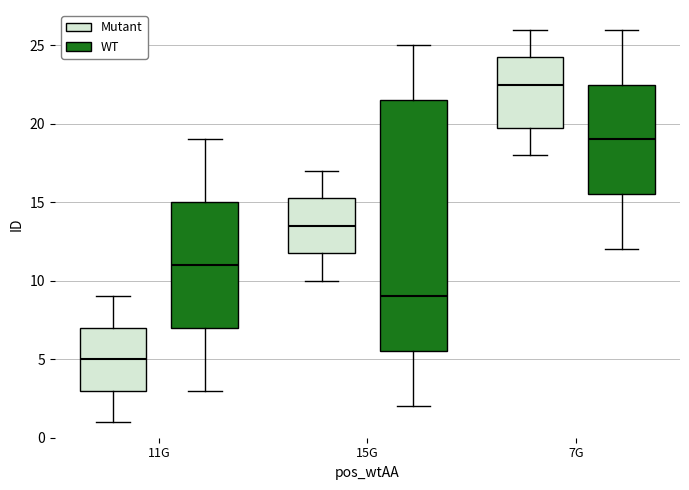

Reading left to right, transcribe this box plot: for each box, give where its median line is, the range the box spans, and where its two whiskers end, as read against the y-axis. The values are not printed on the chart, so give them approximately, as read against the axis.

11G (Mutant): median 5.0, box 3.0 to 7.0, whiskers 1.0 to 9.0
11G (WT): median 11.0, box 7.0 to 15.0, whiskers 3.0 to 19.0
15G (Mutant): median 13.5, box 12.0 to 15.5, whiskers 10.0 to 17.0
15G (WT): median 9.0, box 5.5 to 21.5, whiskers 2.0 to 25.0
7G (Mutant): median 22.5, box 20.0 to 24.5, whiskers 18.0 to 26.0
7G (WT): median 19.0, box 15.5 to 22.5, whiskers 12.0 to 26.0